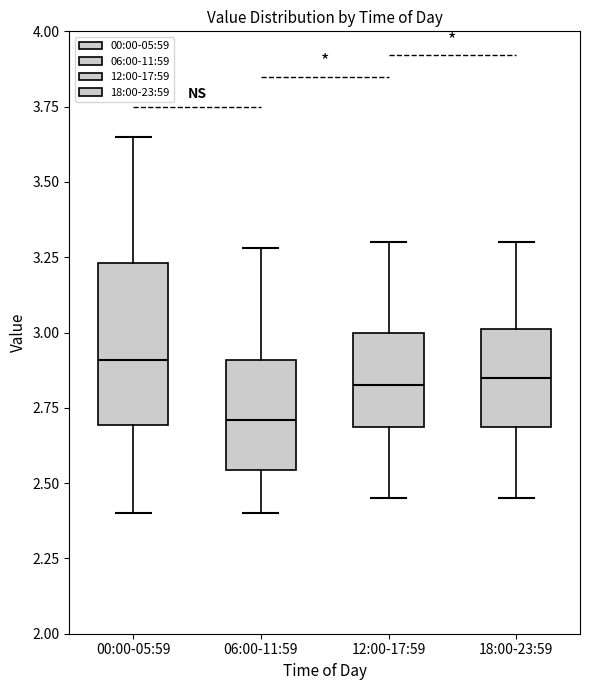

Reading left to right, transcribe this box plot: for each box, give where its median line is, the range the box spans, and where its two whiskers end, as read against the y-axis. The values are not printed on the chart, so give them approximately, as read against the axis.

00:00-05:59: median 2.90, box 2.70 to 3.25, whiskers 2.40 to 3.65
06:00-11:59: median 2.70, box 2.55 to 2.90, whiskers 2.40 to 3.30
12:00-17:59: median 2.85, box 2.70 to 3.00, whiskers 2.45 to 3.30
18:00-23:59: median 2.85, box 2.70 to 3.00, whiskers 2.45 to 3.30